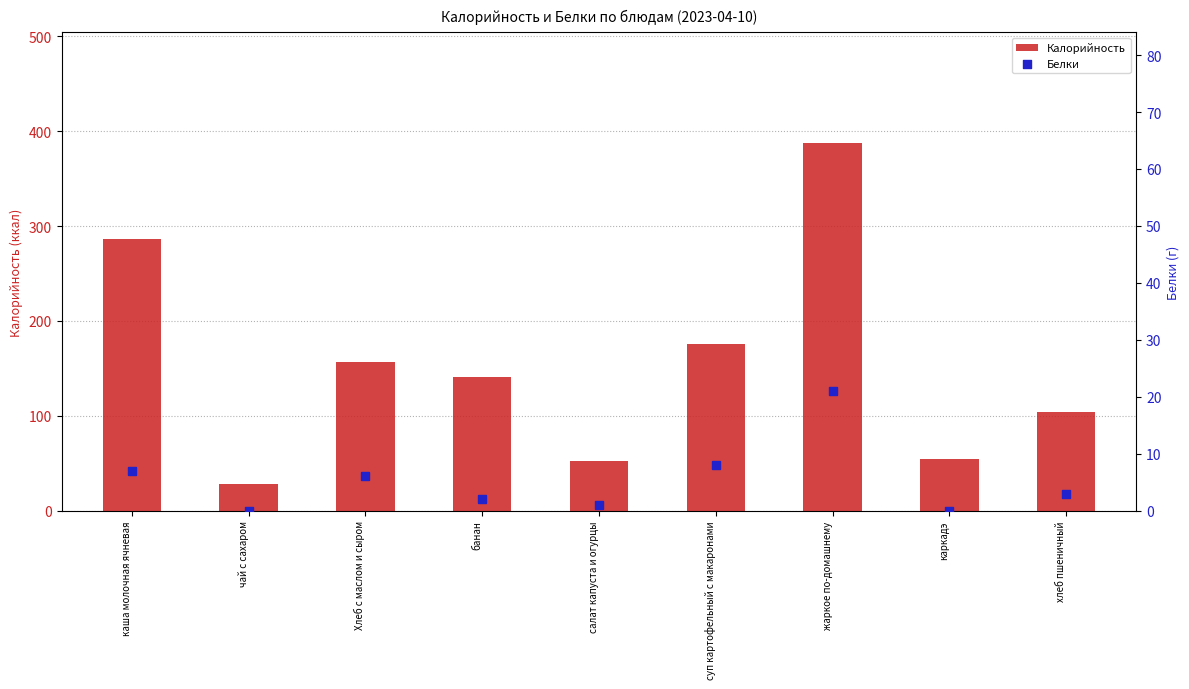

Which series has the widest spread of Y values?

Калорийность